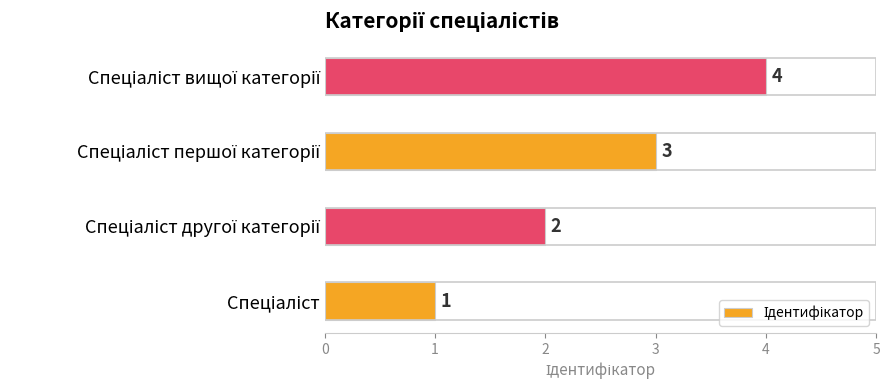

What is the greatest value displayed?

4